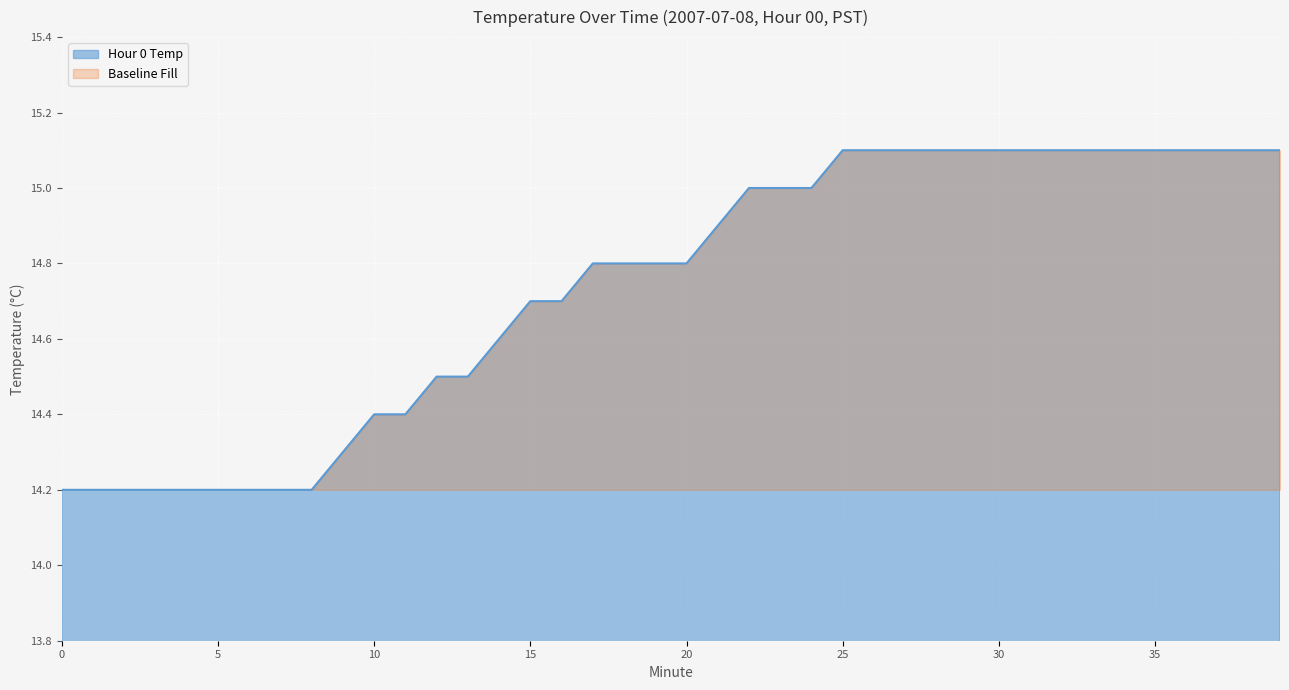

Reading left to right, what are all the values shown in this chart?

14.2	14.2	14.2	14.2	14.2	14.2	14.2	14.2	14.2	14.3	14.4	14.4	14.5	14.5	14.6	14.7	14.7	14.8	14.8	14.8	14.8	14.9	15.0	15.0	15.0	15.1	15.1	15.1	15.1	15.1	15.1	15.1	15.1	15.1	15.1	15.1	15.1	15.1	15.1	15.1